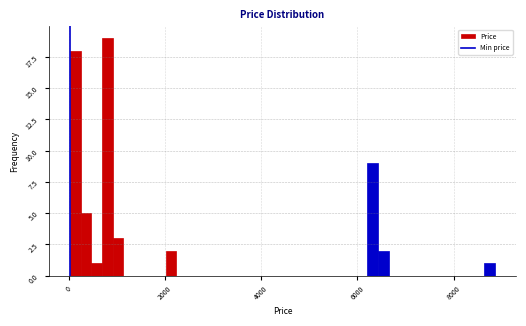

Read against the x-axis, roughly where is the centre of the tallest bar?

800